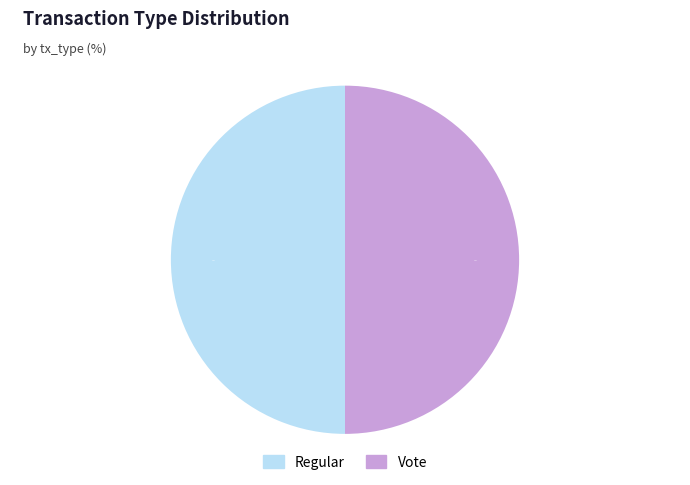

Combined, what portion of the pie is Vote and Regular?

100.0%